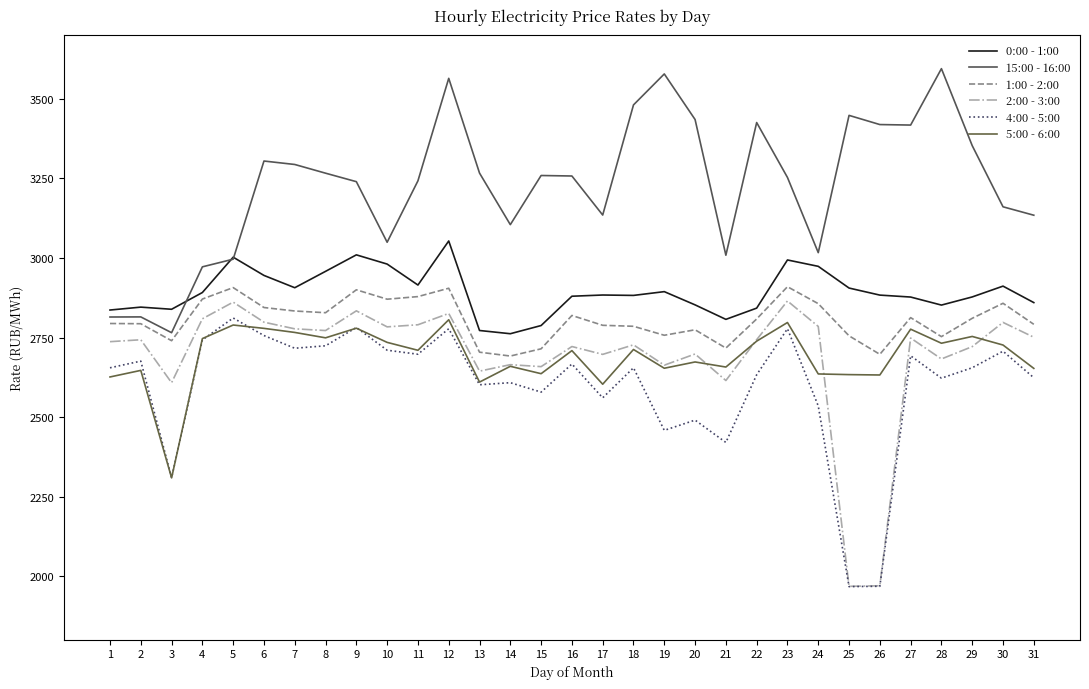

Is the value of 4:00 - 5:00 at 23 greater than the value of 1:00 - 2:00 at 27?

No